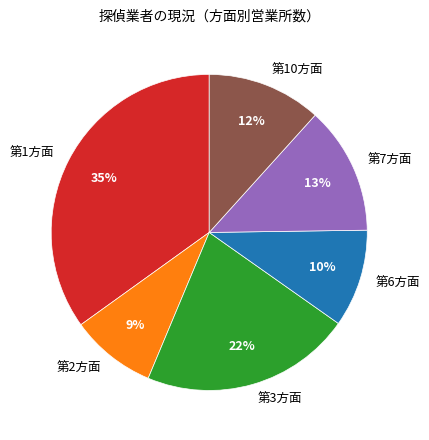

Is it true that 第3方面 is 22% of the pie?

True